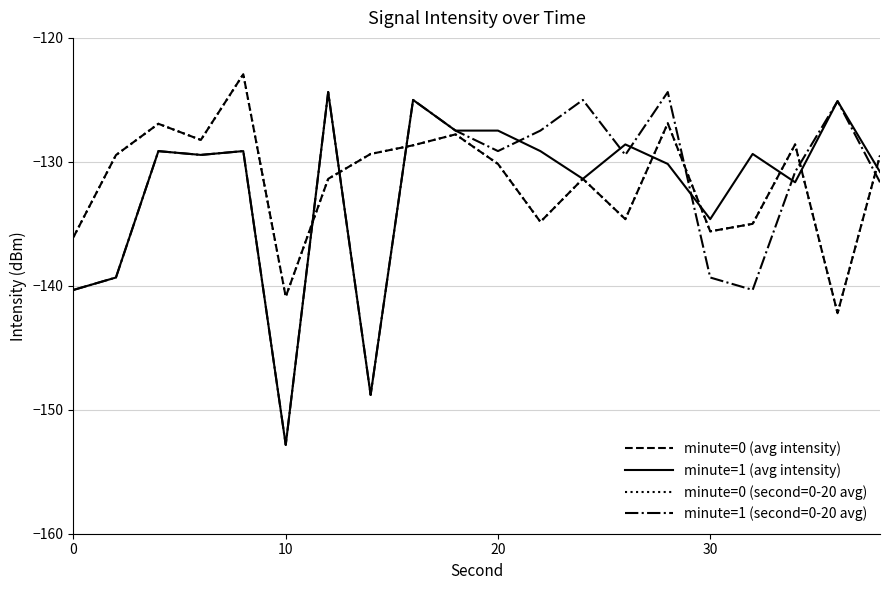

Which series has the widest spread of values?

minute=1 (avg intensity)